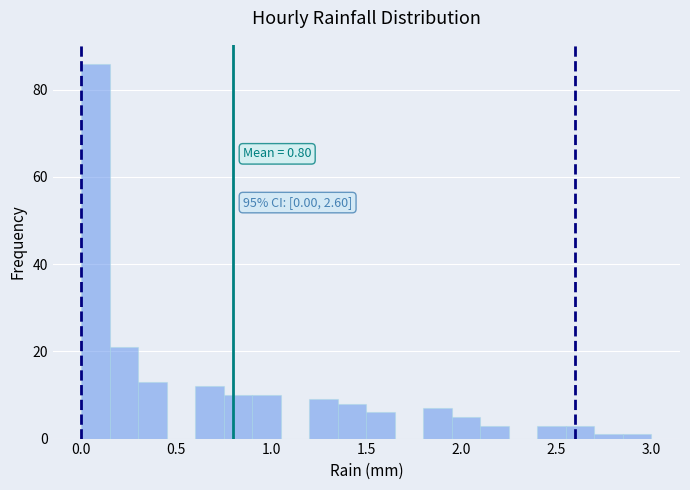

Read against the x-axis, roughly where is the centre of the tallest bar?

0.10